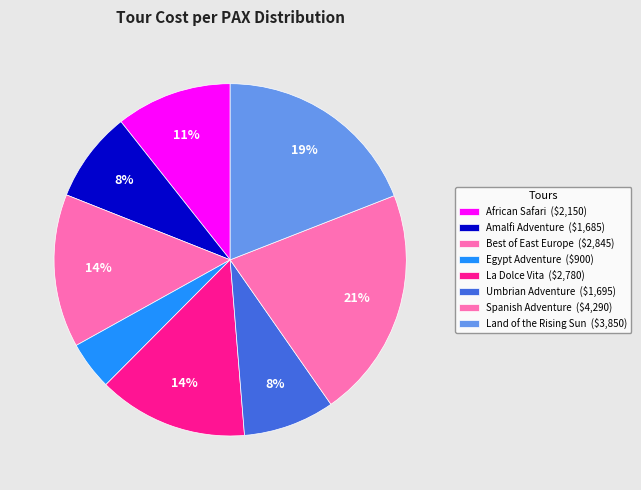

The Spanish Adventure slice represents 36% of the pie. True or false?

False